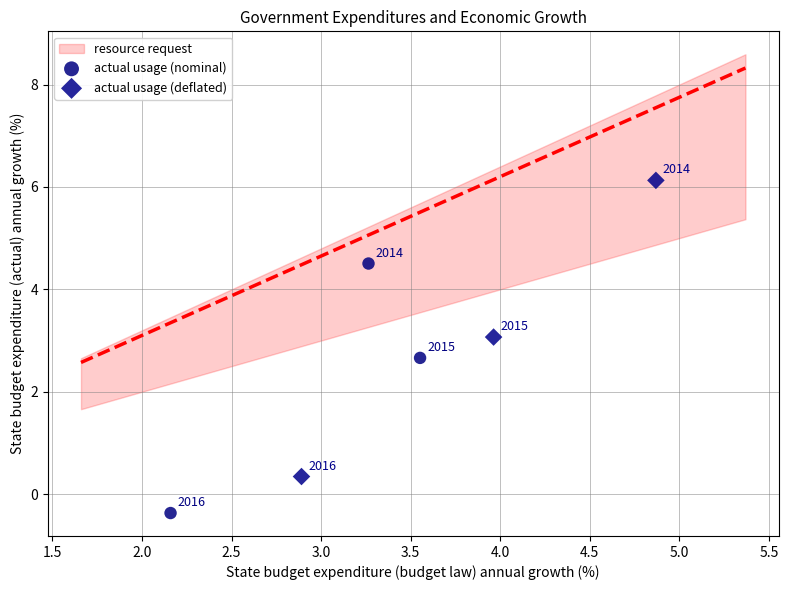

Which series contains the lowest Y value?

actual usage (nominal)